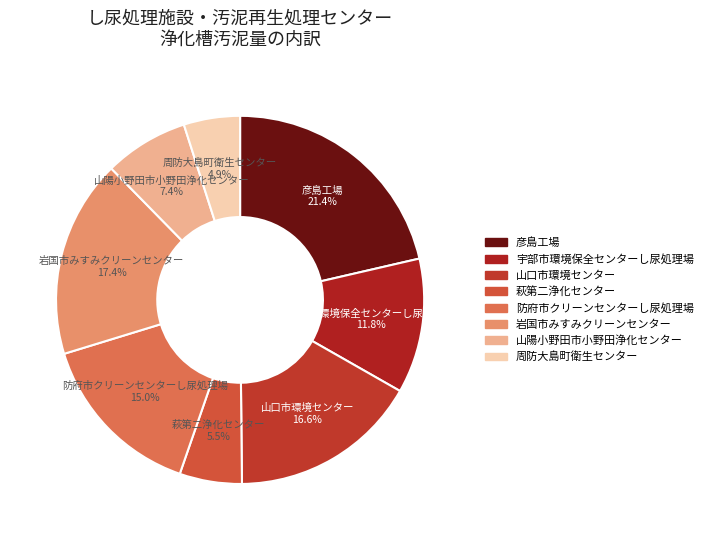

How much of the chart is everything except 山口市環境センター?

83.4%